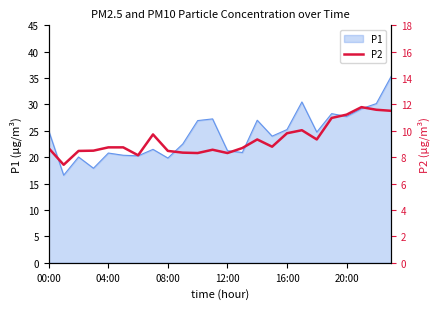

Read the value at 12:00.

8.5